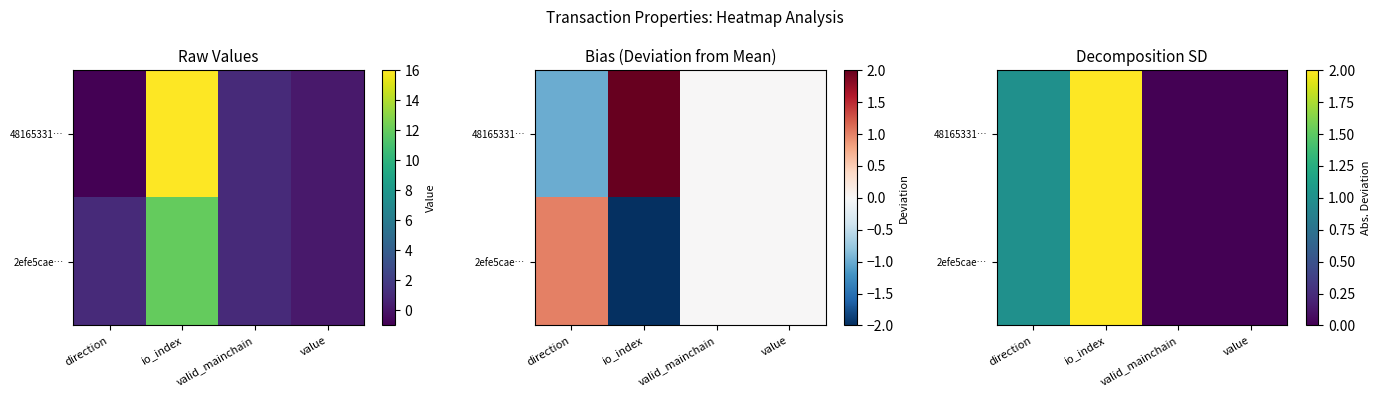

The value of 2efe5cae… at direction is 1. True or false?

False